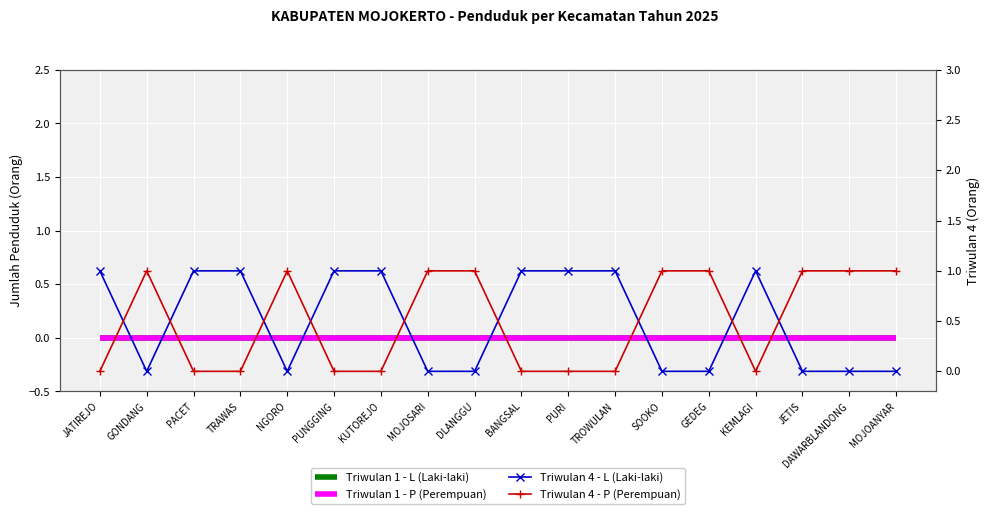

Which series has the widest spread of values?

Triwulan 4 - L (Laki-laki)